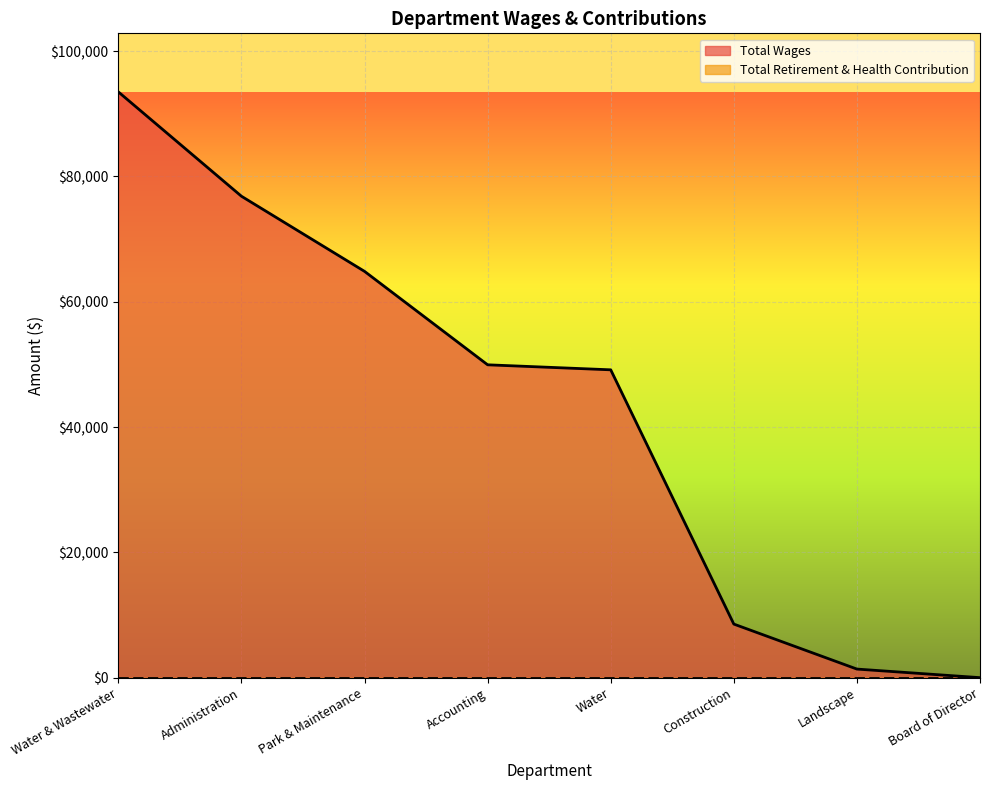

True or false: the data has more than 0 interior local peaks.

False